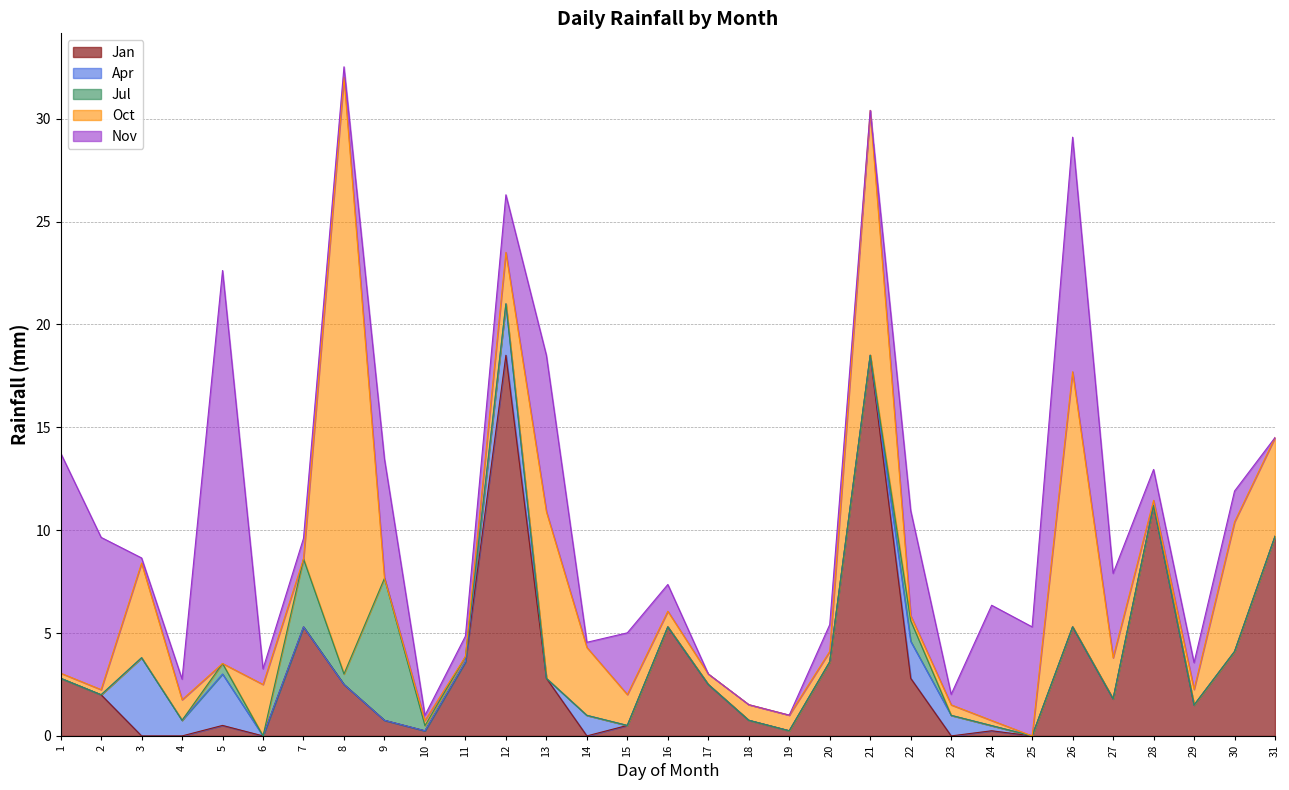

What are all the series names shown in the legend?

Jan, Apr, Jul, Oct, Nov